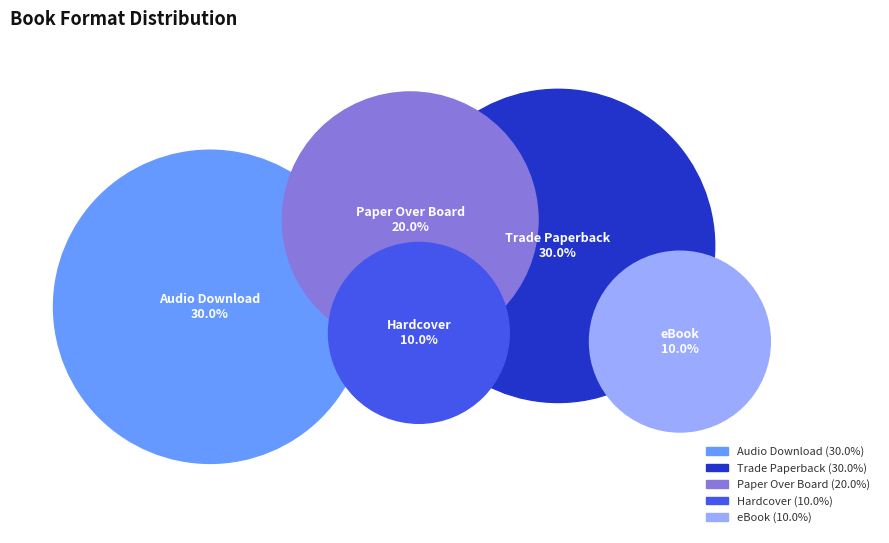

Count the number of slices in the pie.

5